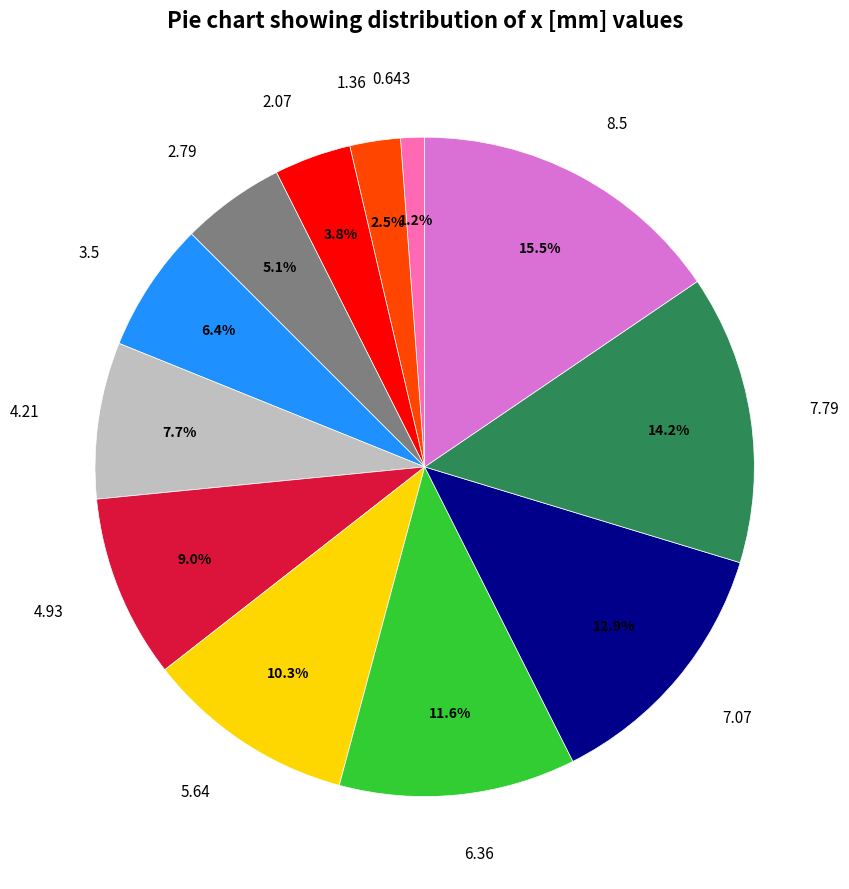

How many segments does this pie chart have?

12